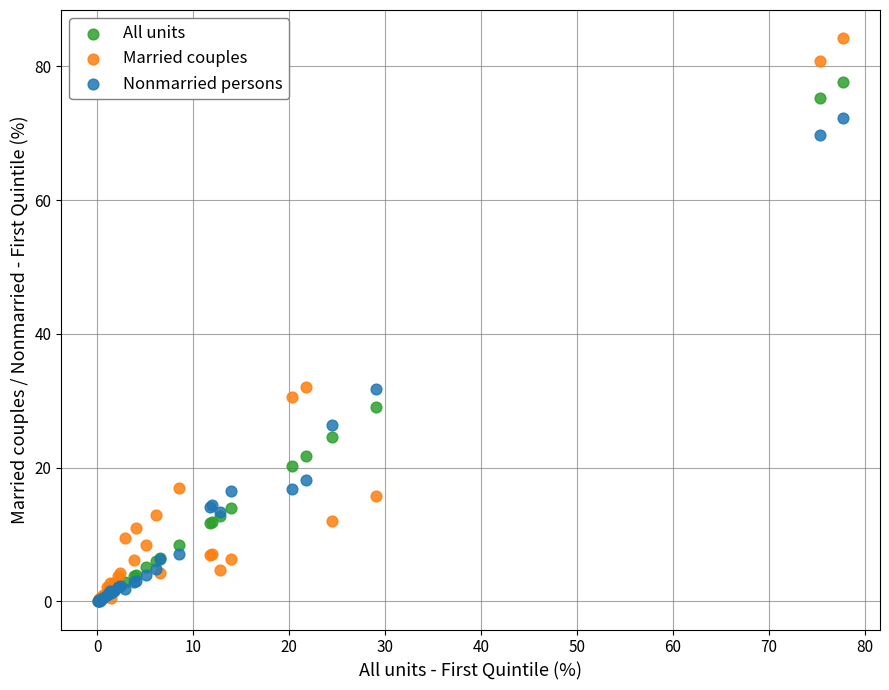

Which series contains the highest Y value?

Married couples